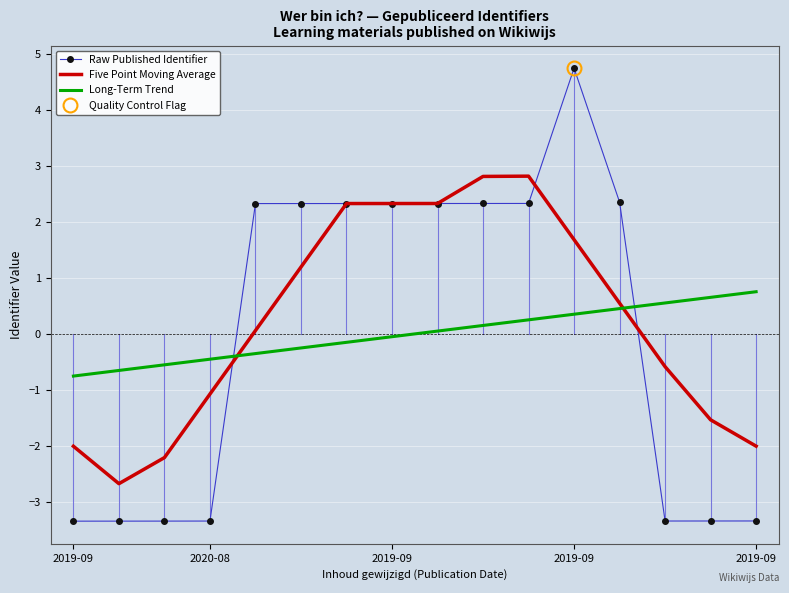

How many lines are shown in the chart?

3